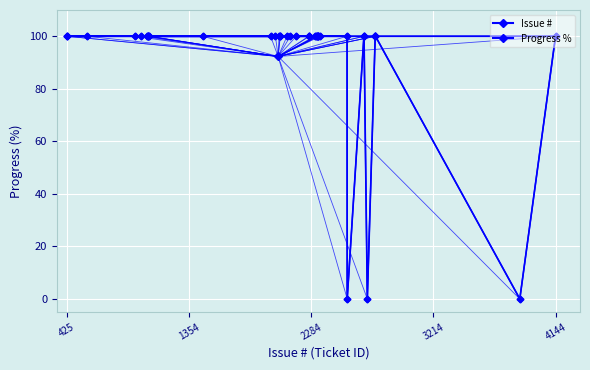

At which category is the sum across all series the highest?

425